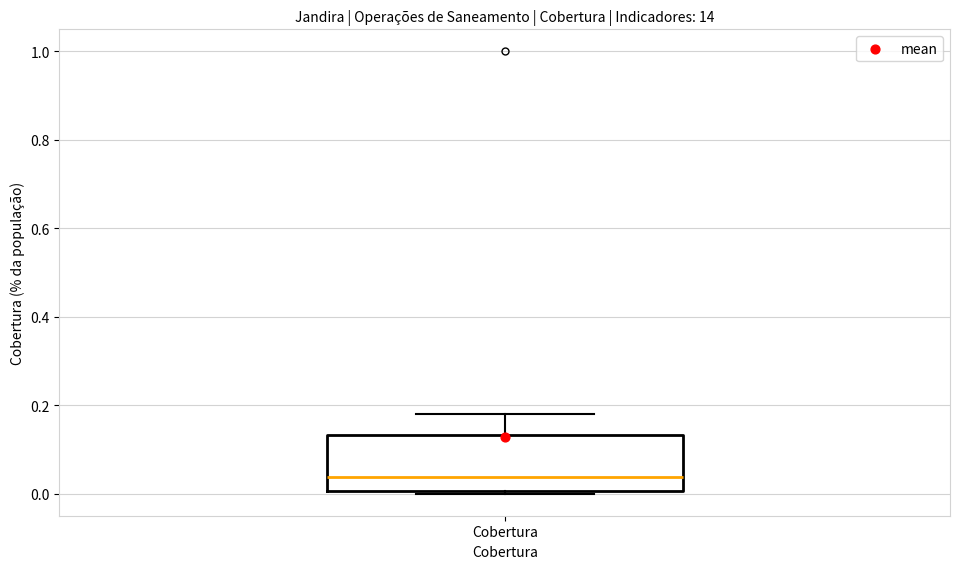

Read this box plot against the y-axis: the position of the median line, the range covered by the box, and the ends of both whiskers. The values are not printed on the chart, so give them approximately, as read against the axis.

median 0.04, box 0.00 to 0.14, whiskers 0.00 (just below the box's lower edge) to 0.18